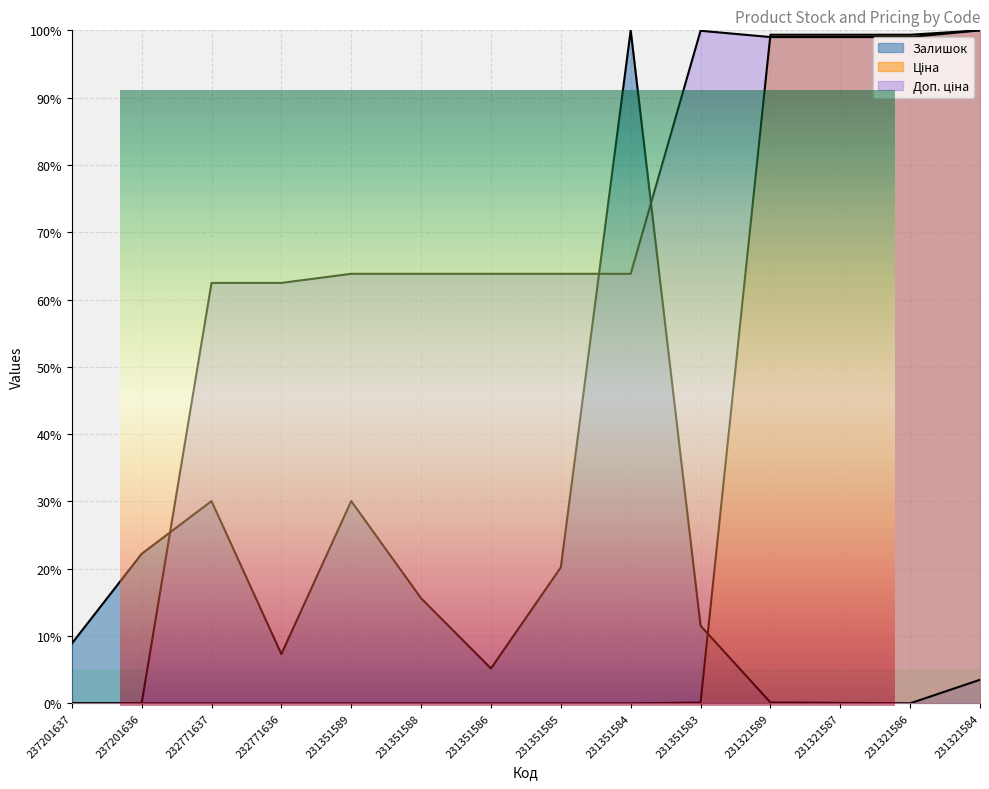

What are all the series names shown in the legend?

Залишок, Ціна, Доп. ціна